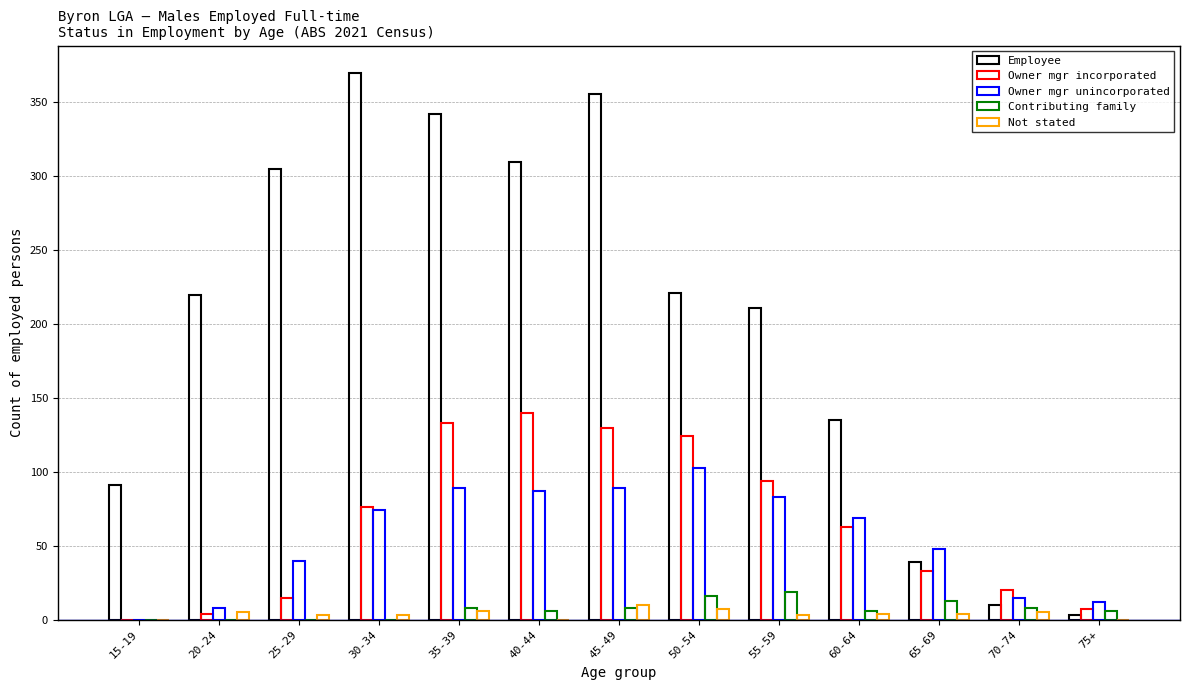

Are the bars grouped side by side (vs. stacked)?

Yes